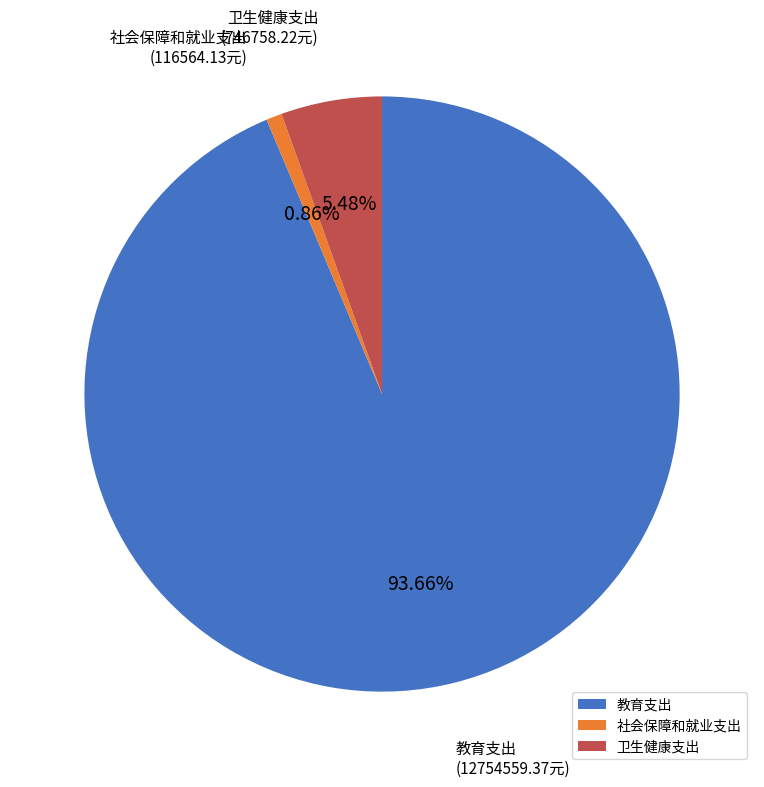

Which category has the biggest portion of the pie?

教育支出